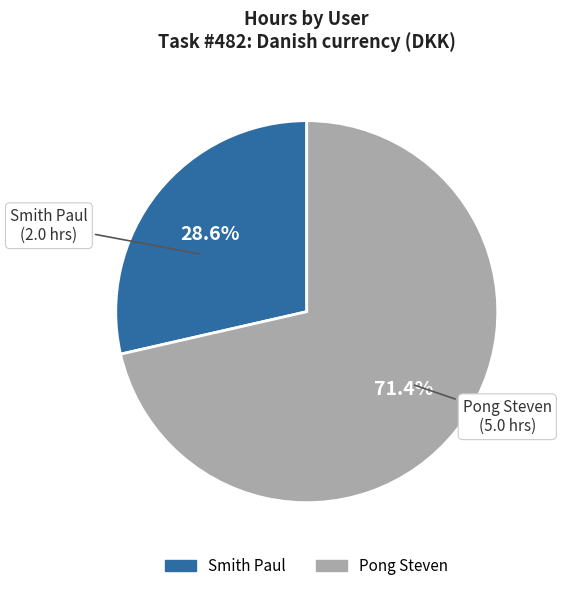

Which category has the smallest portion of the pie?

Smith Paul